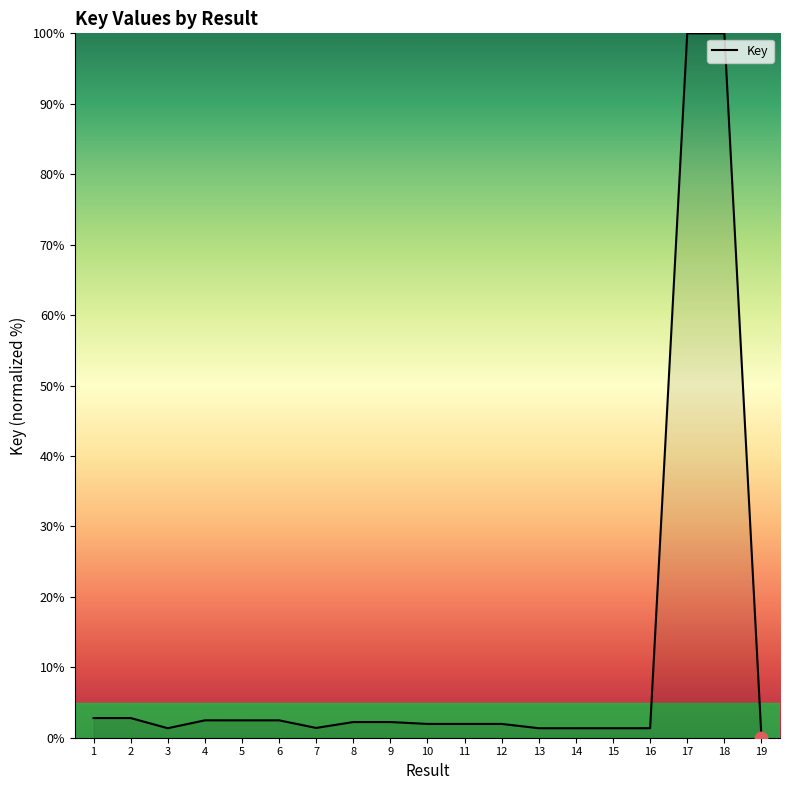

Which has a higher value, 8 or 15?

8